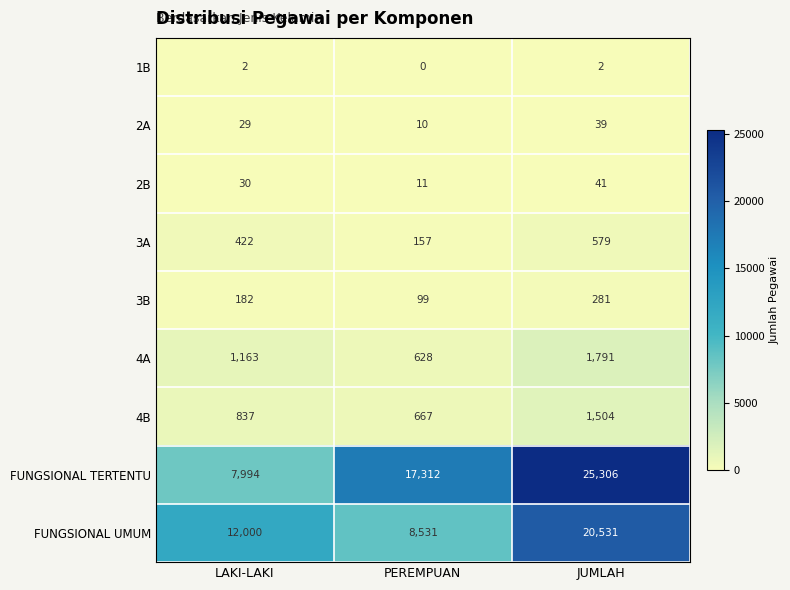

Reading left to right, transcribe all the data shown in this chart.

1B: 2	0	2
2A: 29	10	39
2B: 30	11	41
3A: 422	157	579
3B: 182	99	281
4A: 1163	628	1791
4B: 837	667	1504
FUNGSIONAL TERTENTU: 7994	17312	25306
FUNGSIONAL UMUM: 12000	8531	20531